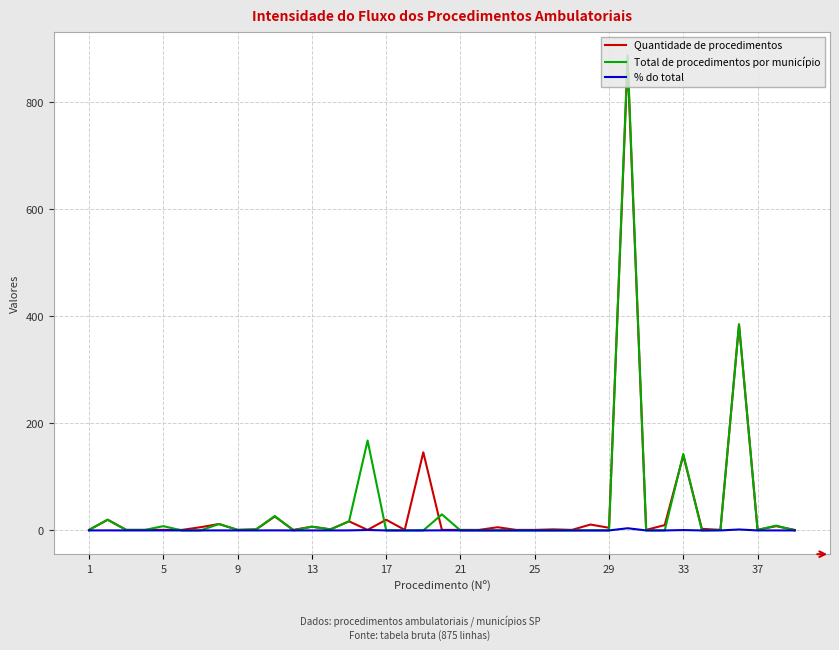

What is the greatest value displayed?

888.0